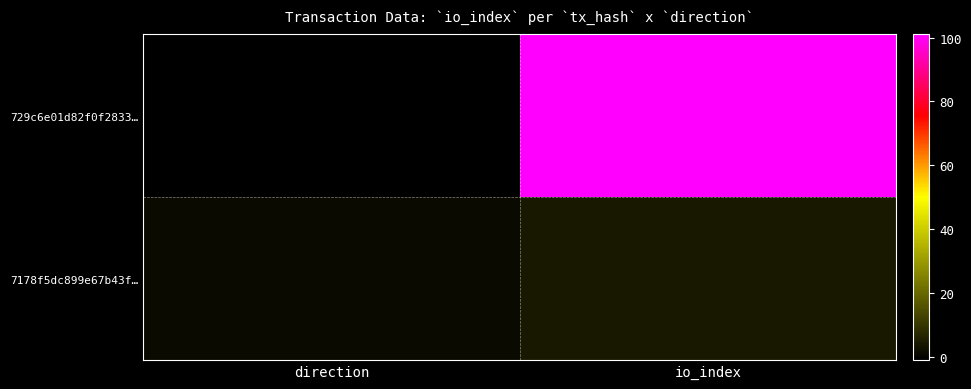

At which category does the chart reach its peak across all series?

io_index